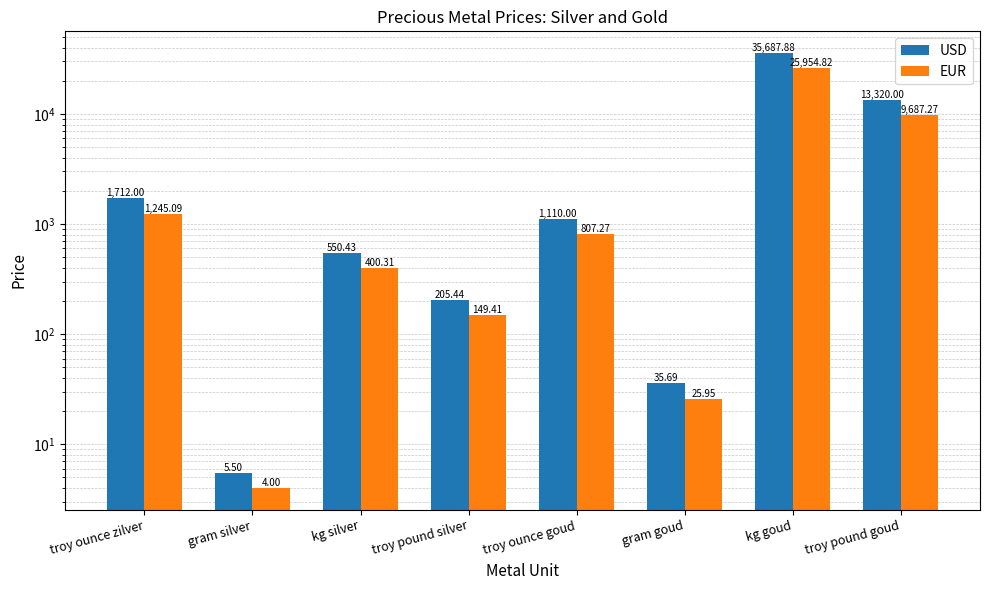

At which category does the chart reach its minimum across all series?

gram silver